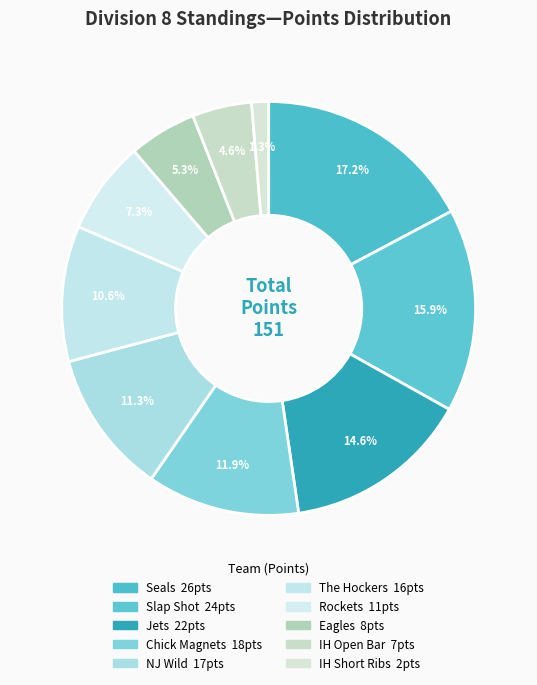

Which slice is the smallest?

IH Short Ribs